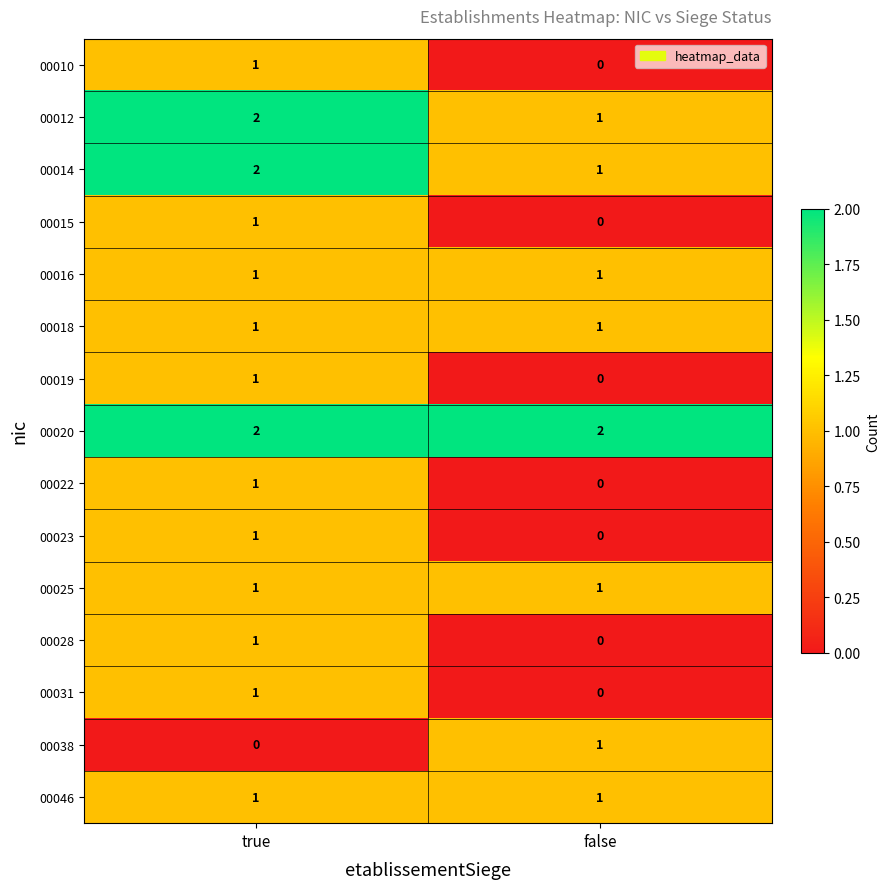

True or false: 00015 has a value of -1 at false.

False